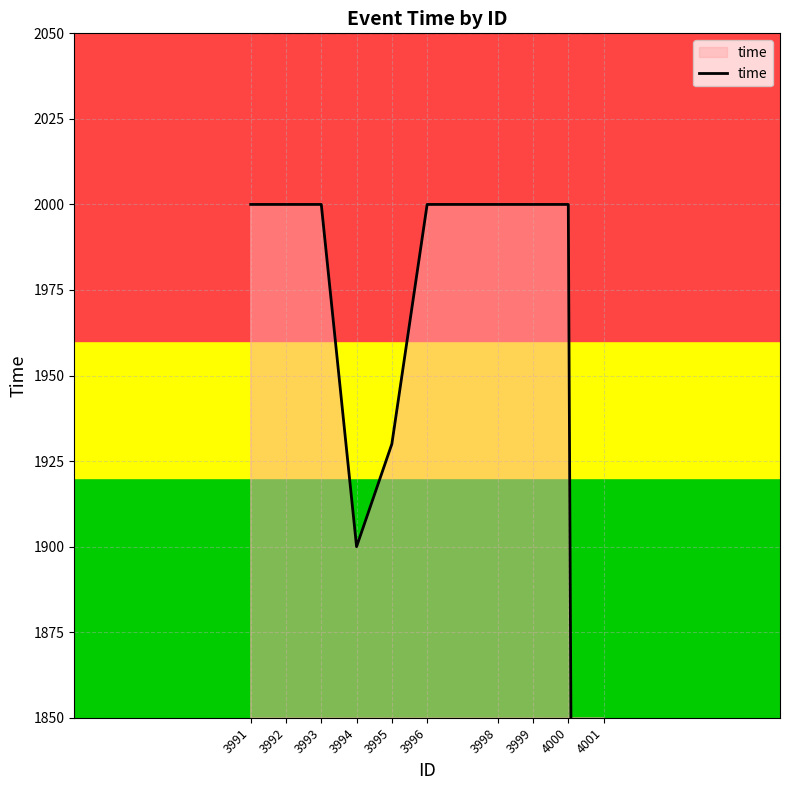

What is the value of the 9th point from the left?

2000